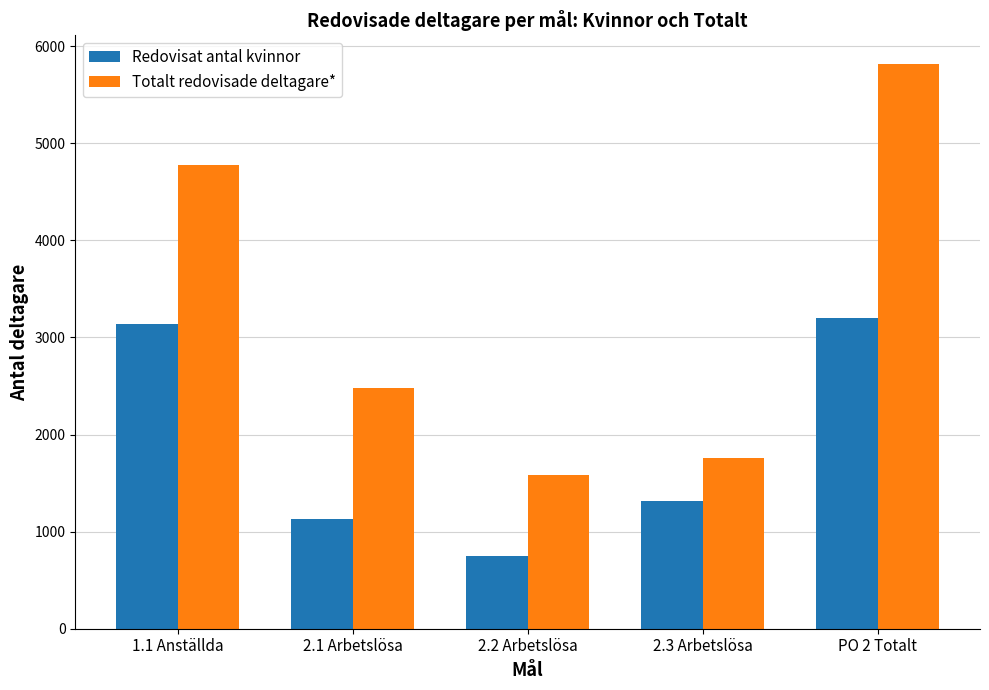

Read the Totalt redovisade deltagare* value at PO 2 Totalt.

5820